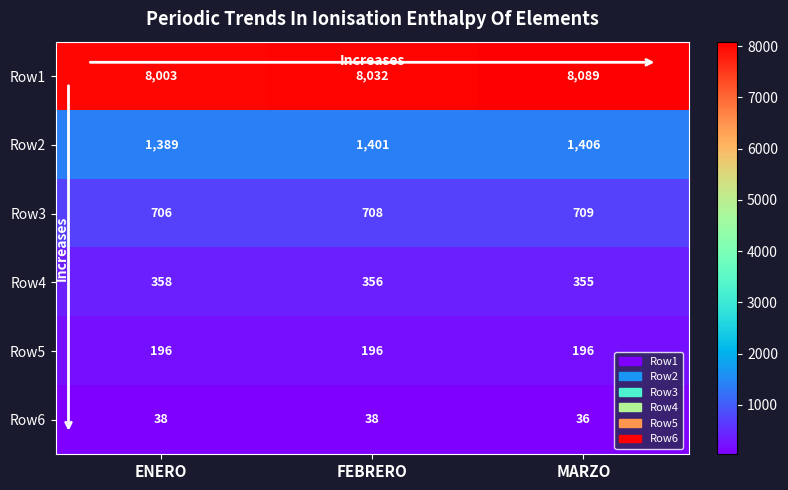

Is it true that Row4 equals 139 at MARZO?

False